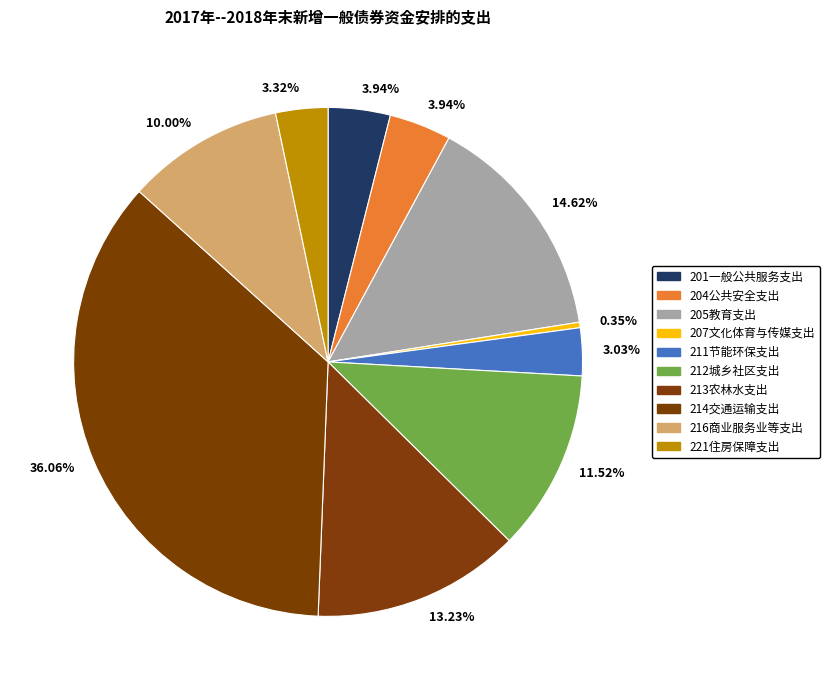

How many segments does this pie chart have?

10